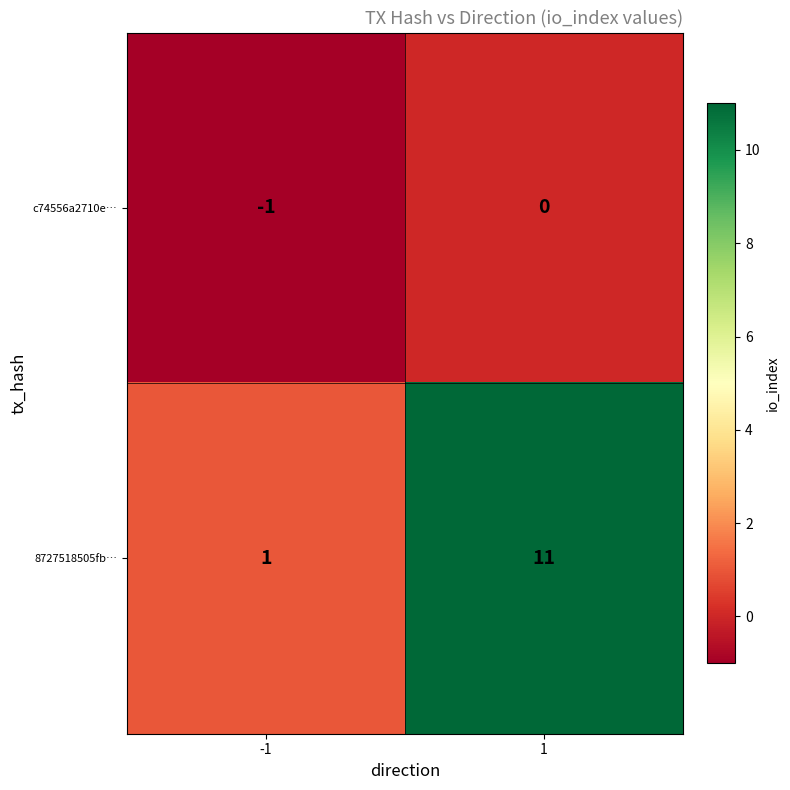

Which series has the widest spread of values?

8727518505fb…